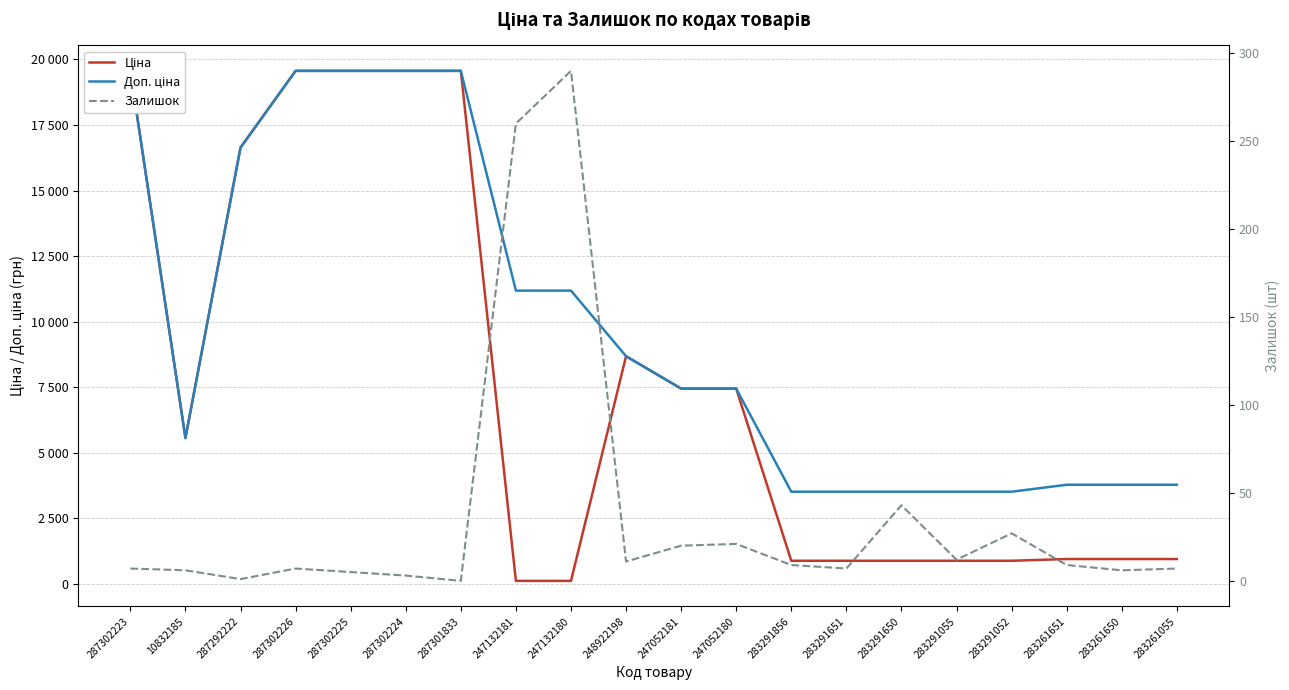

What are all the series names shown in the legend?

Ціна, Доп. ціна, Залишок